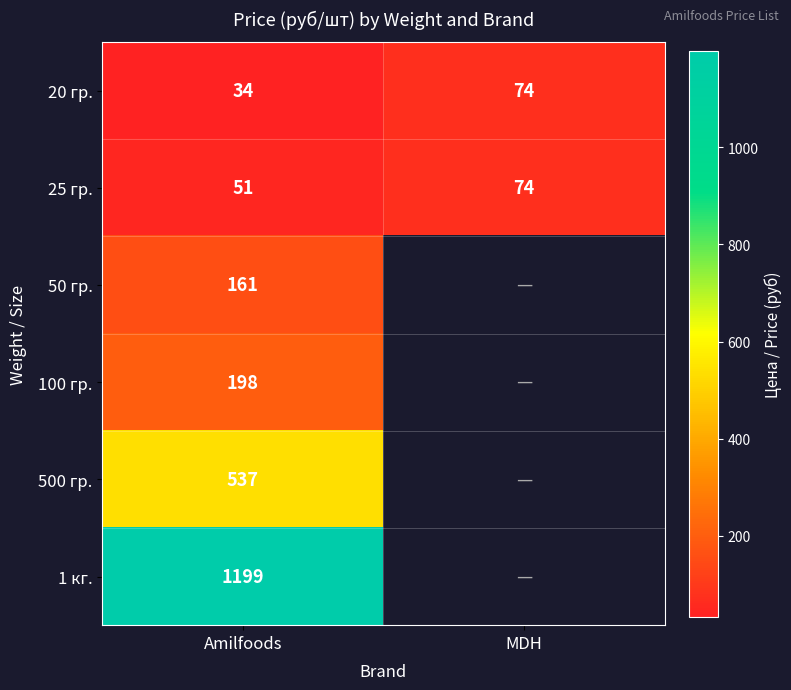

What is the maximum value for 20 гр.?

74